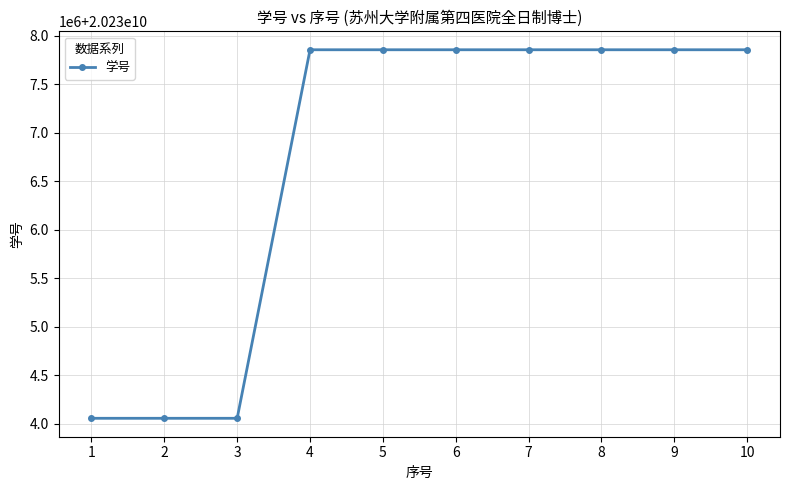

List the labels in order of value, smallest first.

1, 2, 3, 4, 5, 6, 7, 8, 9, 10